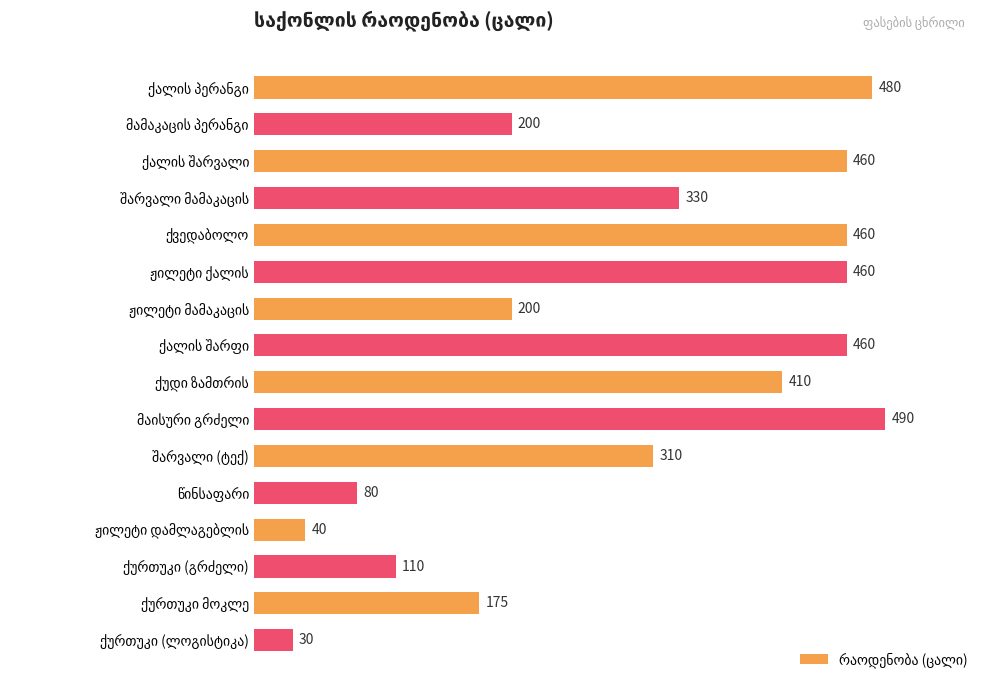

Does the chart contain stacked bars?

No